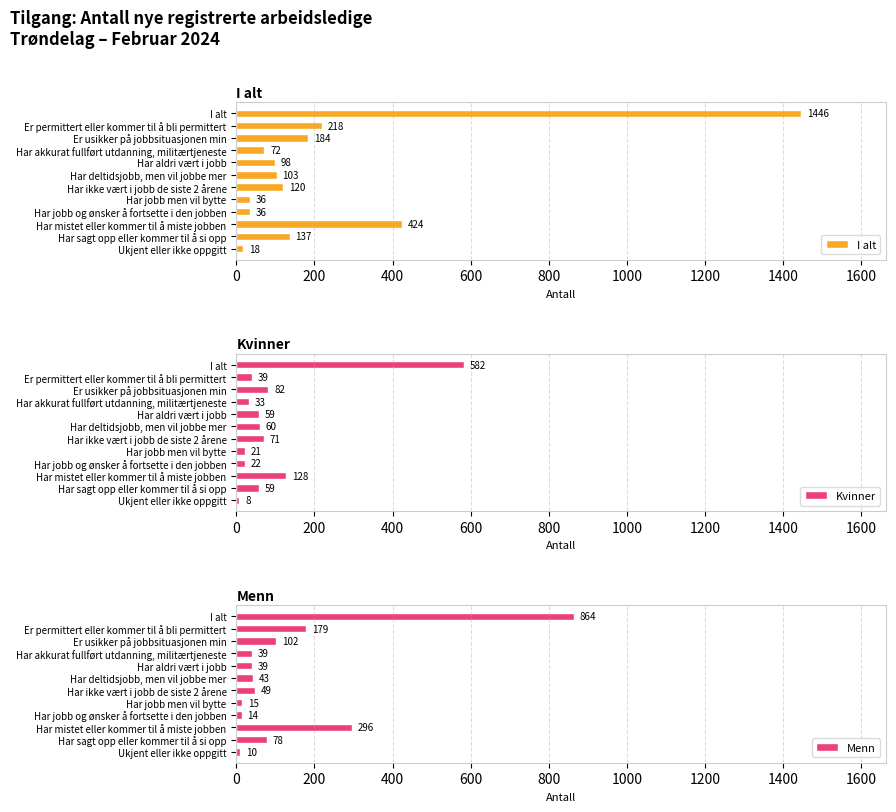

What is the difference between the maximum and second lowest values in the Kvinner series?

561